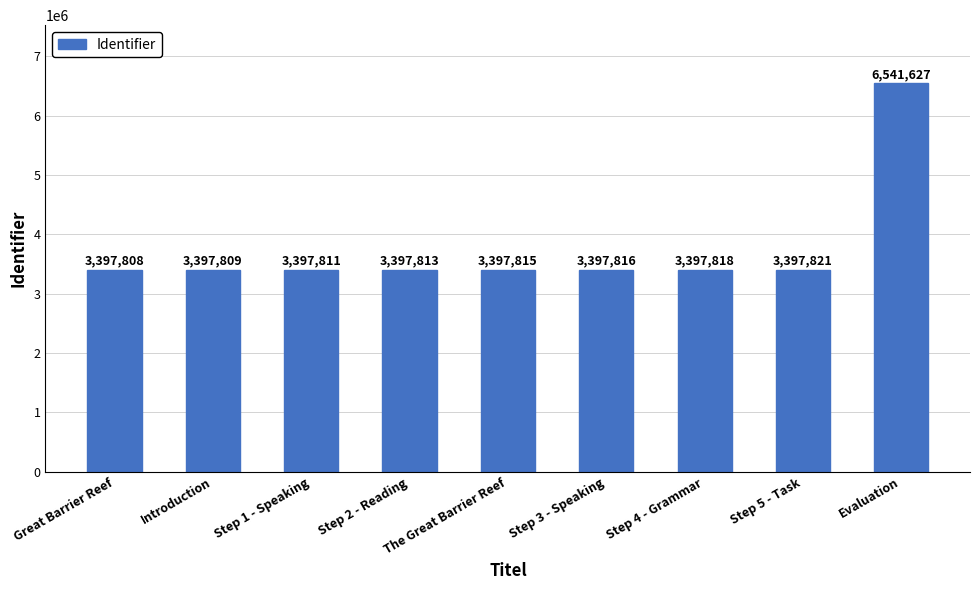

What is the sum of all values?

33724138